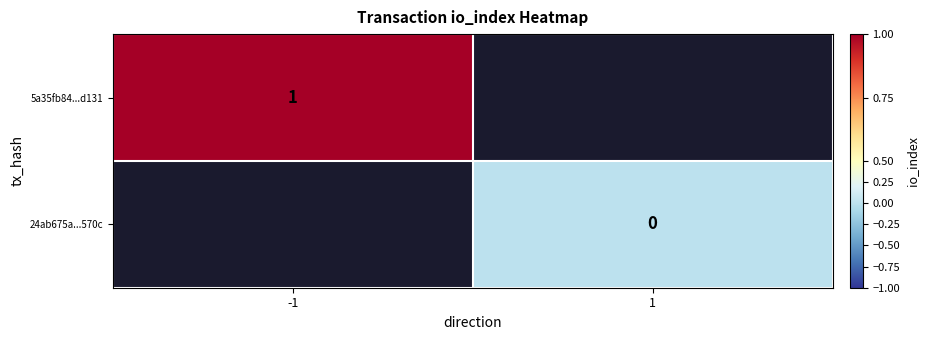

The 5a35fb84...d131 series shows 0 at -1. True or false?

False